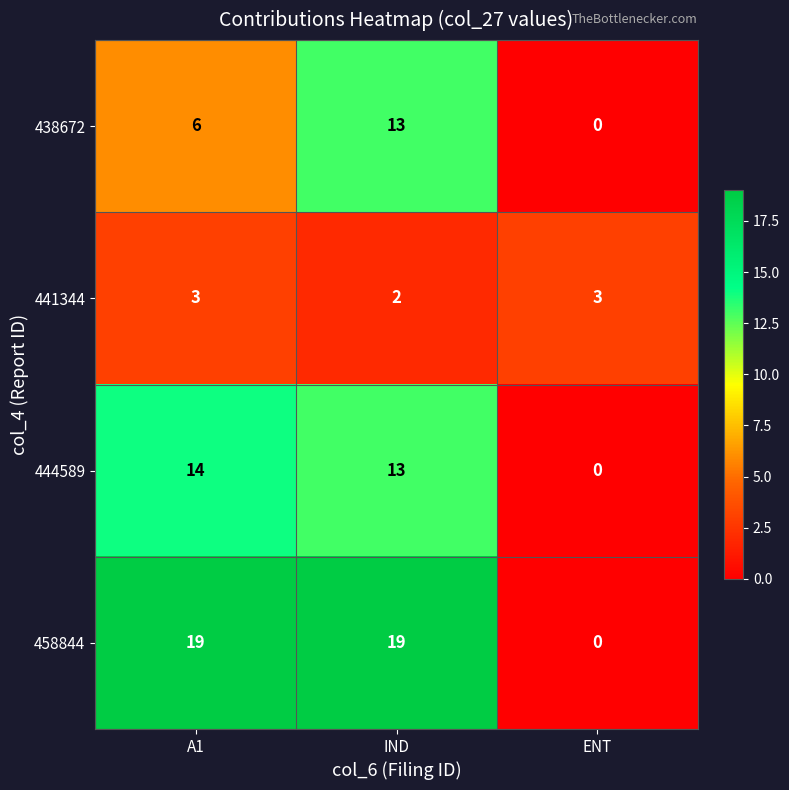

Which series changed the most between A1 and IND?

438672